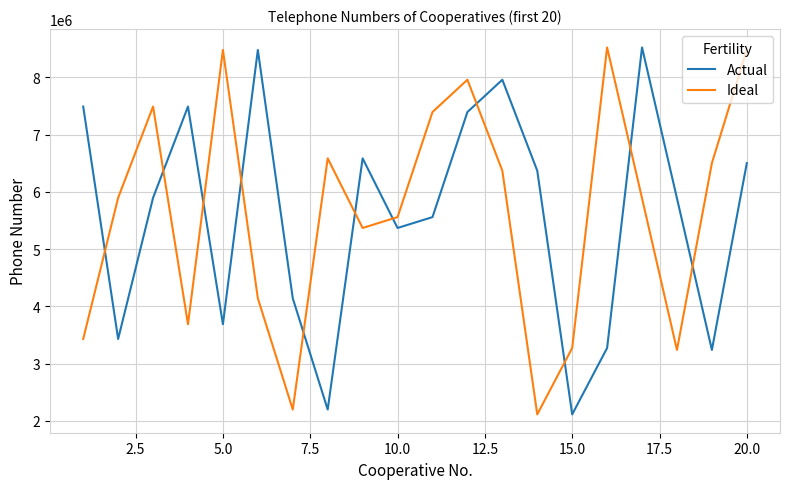

What is the greatest value displayed?

8522565